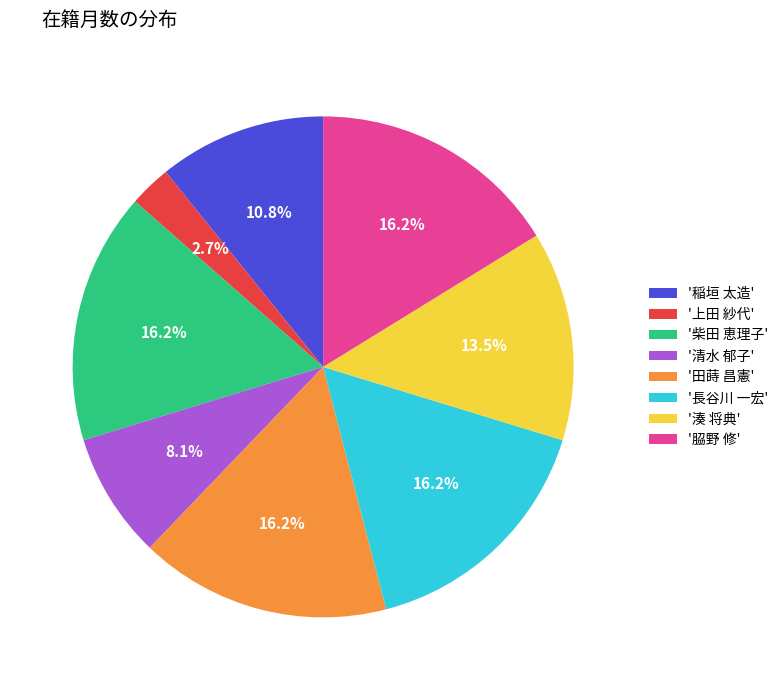

What is the smallest slice in the pie chart?

'上田 紗代'